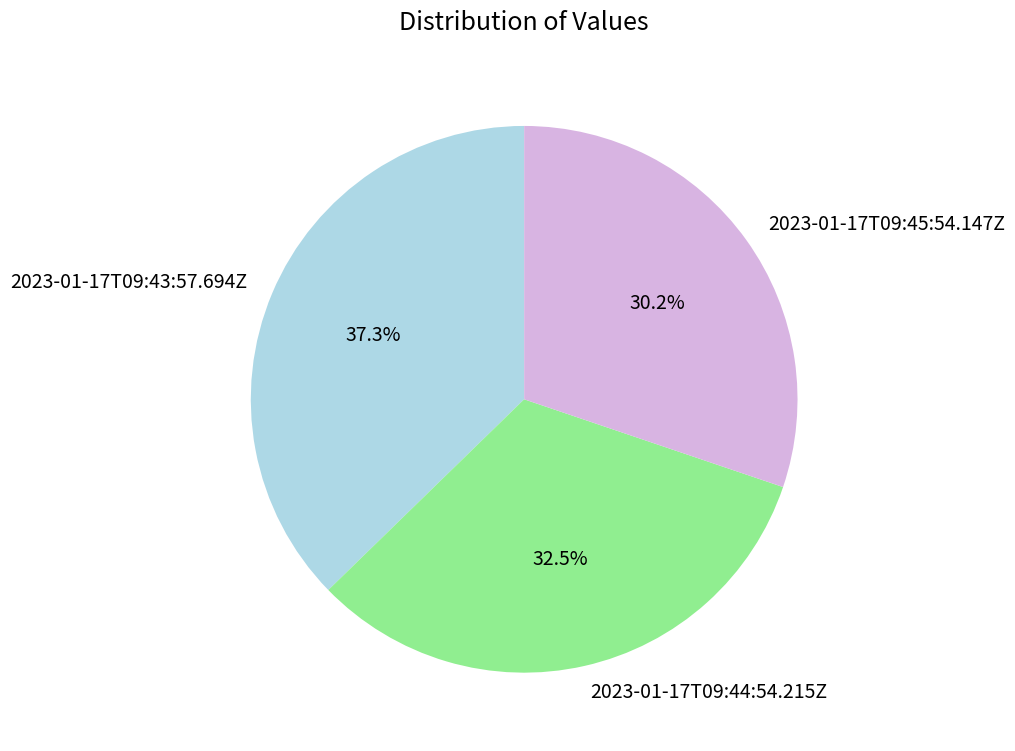

Which slice is the smallest?

2023-01-17T09:45:54.147Z